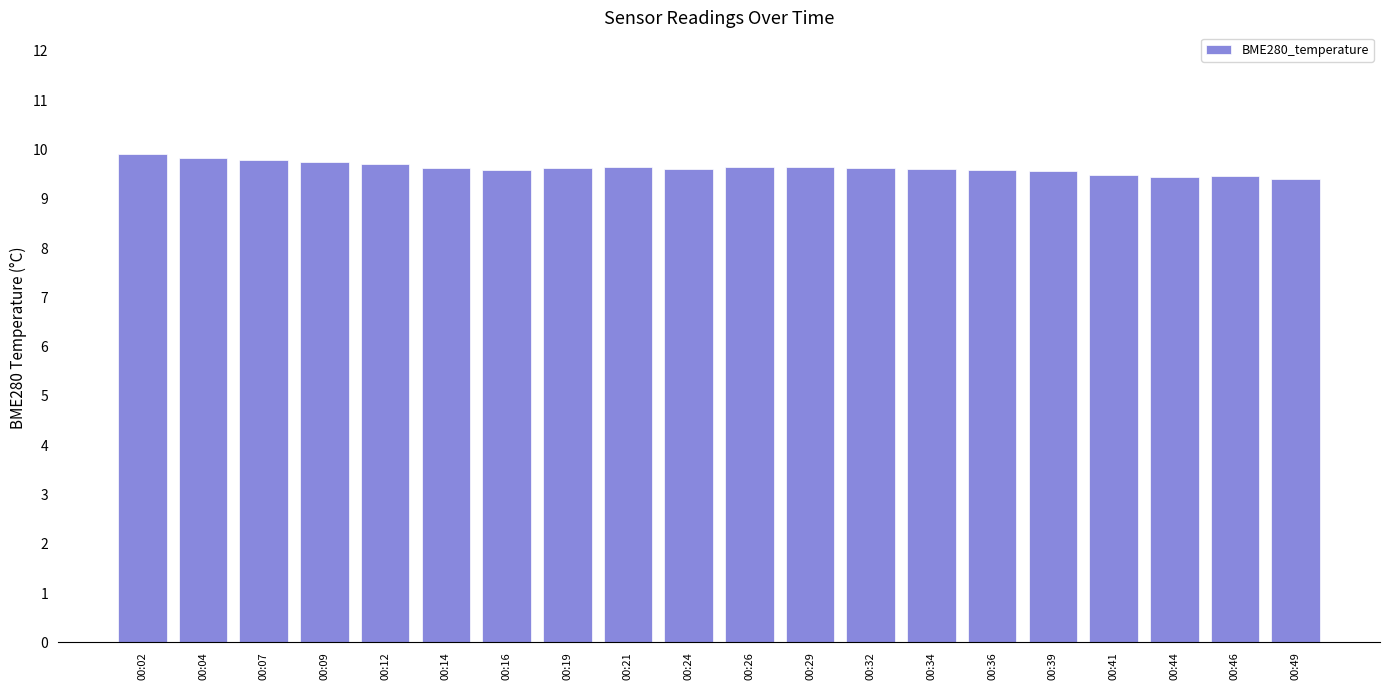

What is the value of the 2nd bar from the left?

9.8